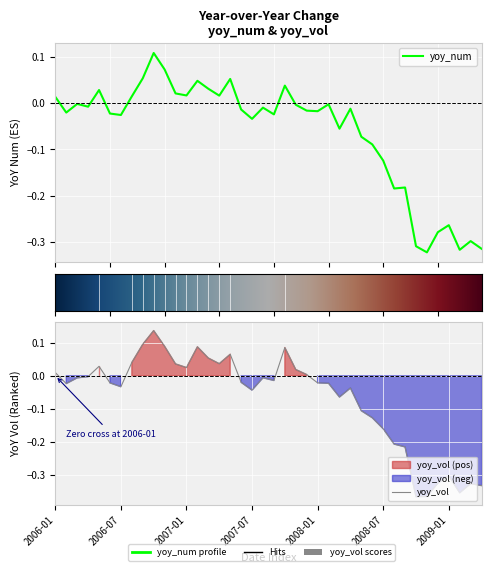

Which series has the widest spread of values?

yoy_vol